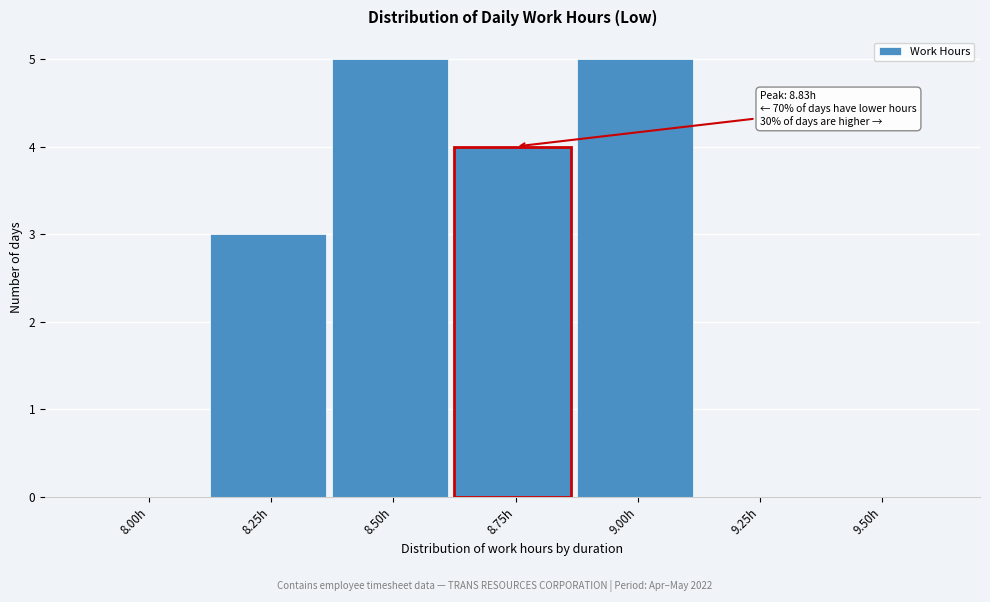

Reading left to right, what are all the values shown in this chart?

8.00h=0	8.25h=3	8.50h=5	8.75h=4	9.00h=5	9.25h=0	9.50h=0